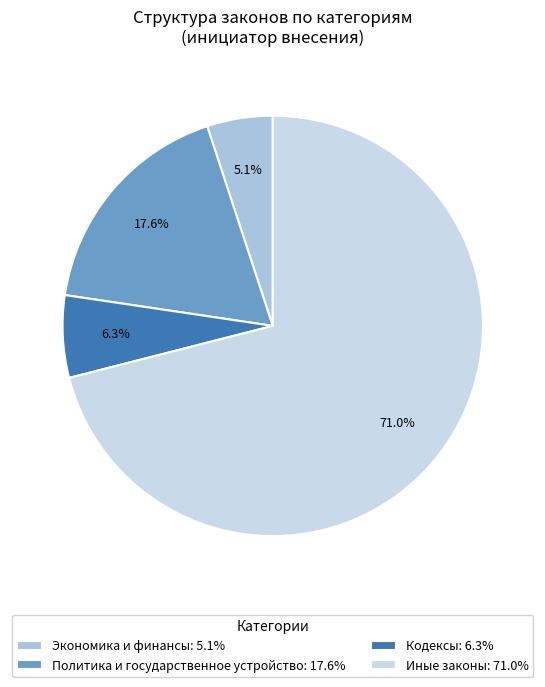

What percentage do Иные законы: 71.0% and Экономика и финансы: 5.1% together represent?

76.1%